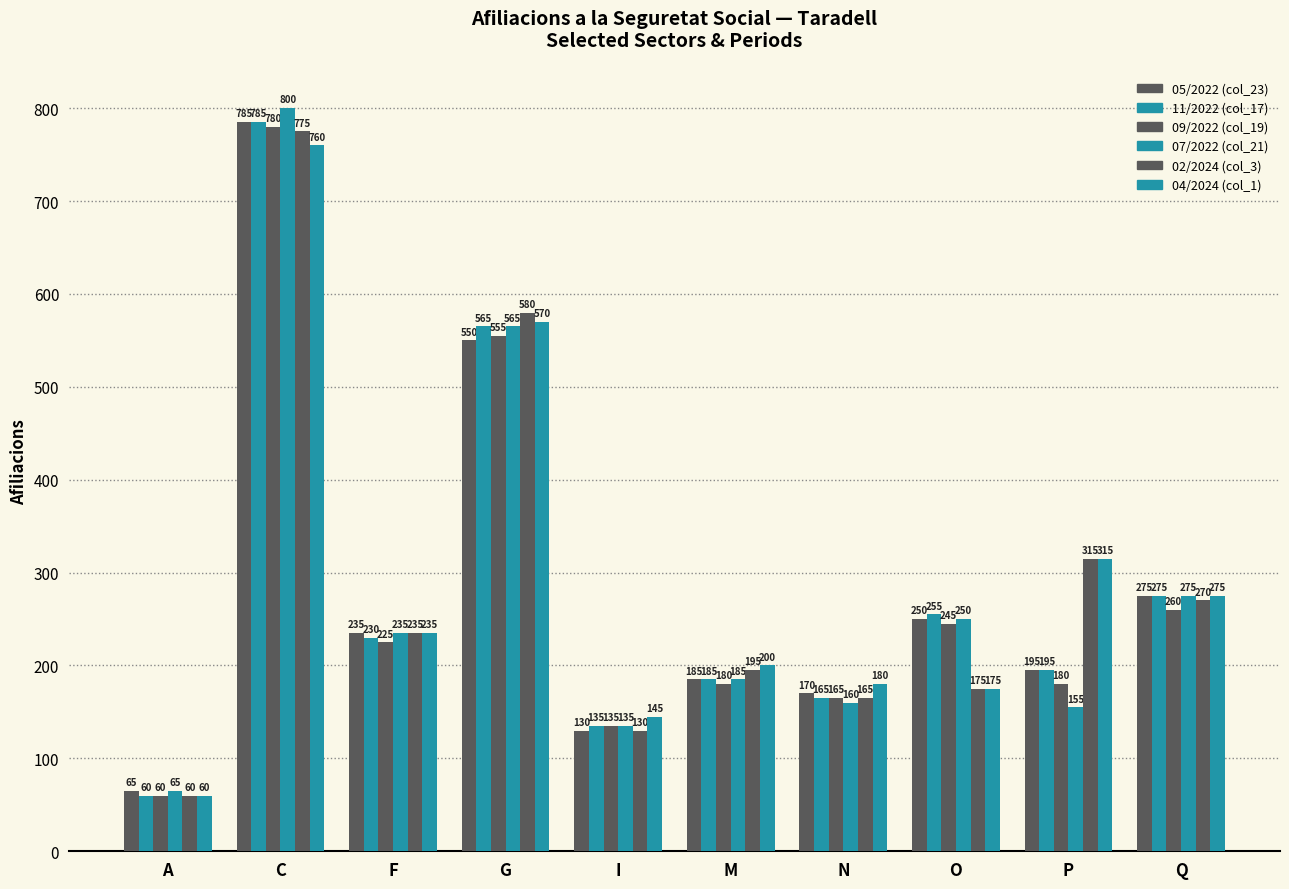

Which series has the largest total across all categories?

04/2024 (col_1)